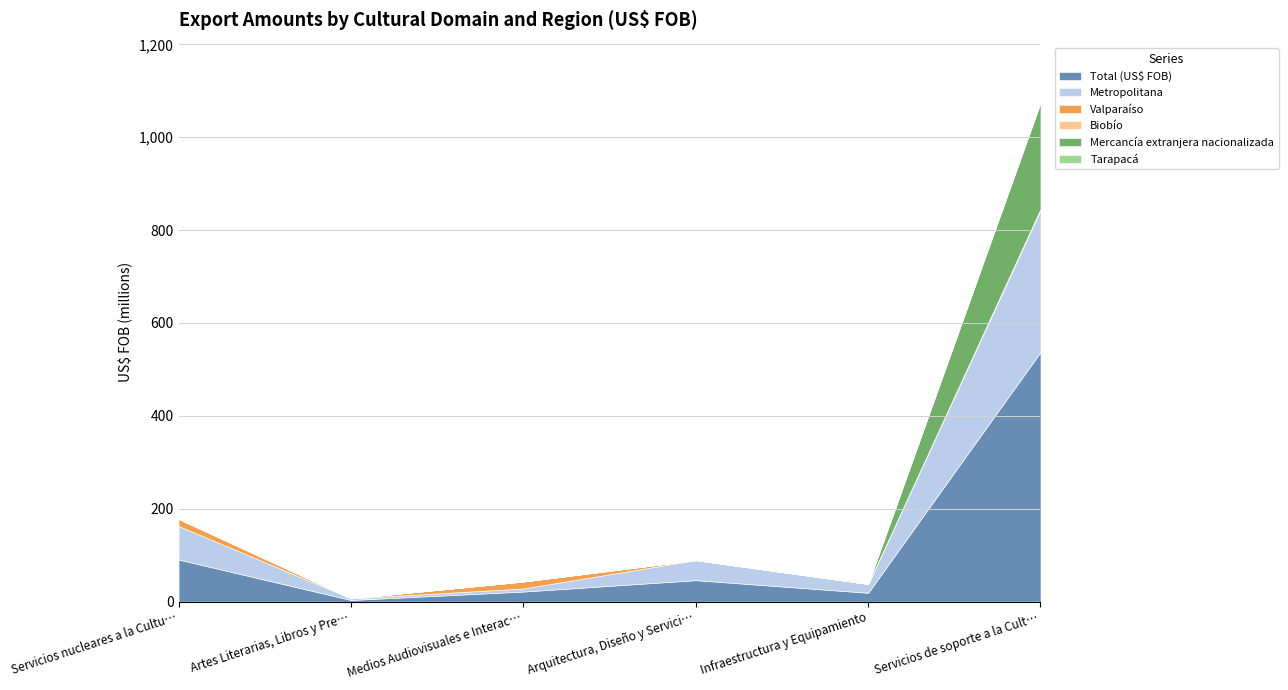

At which category does the chart reach its peak across all series?

Servicios de soporte a la Cultura